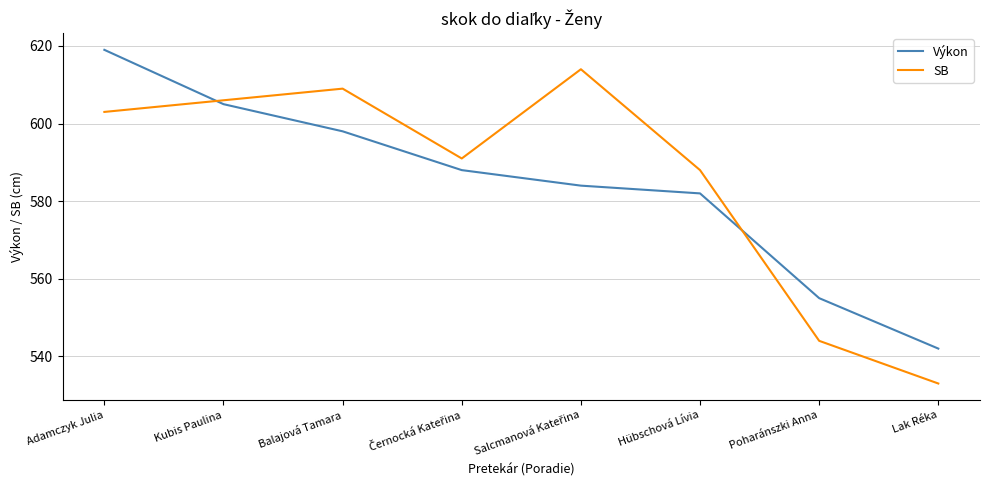

The value of Výkon at Kubis Paulina is 605. True or false?

True